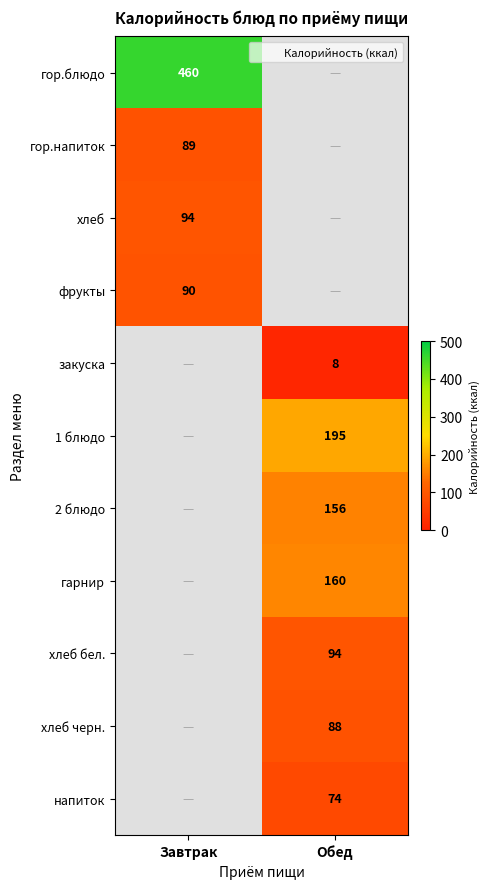

The 1 блюдо series shows 195.0 at Обед. True or false?

True